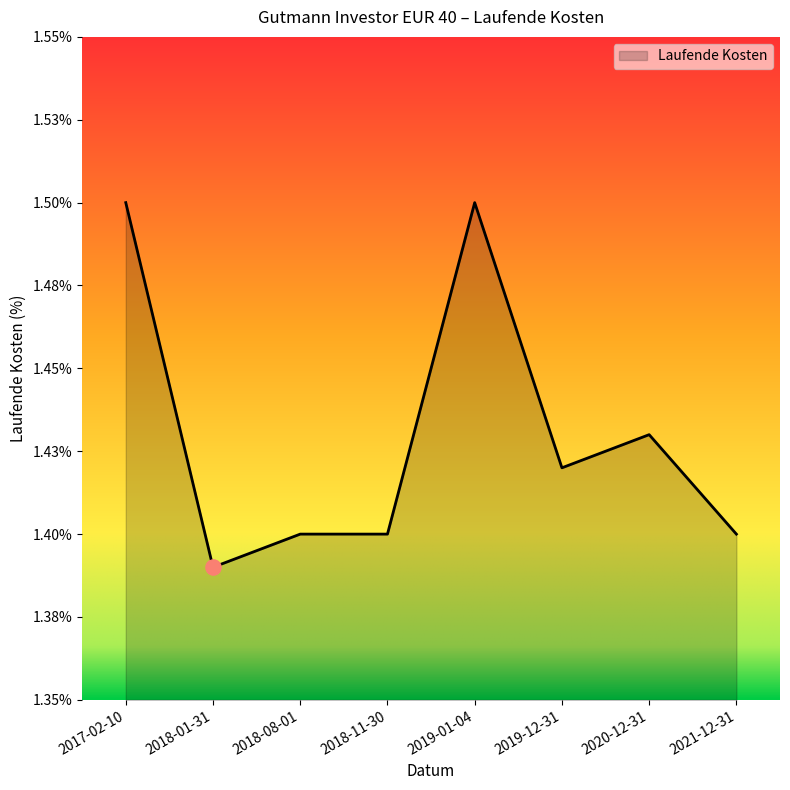

Which has a higher value, 2021-12-31 or 2019-12-31?

2019-12-31